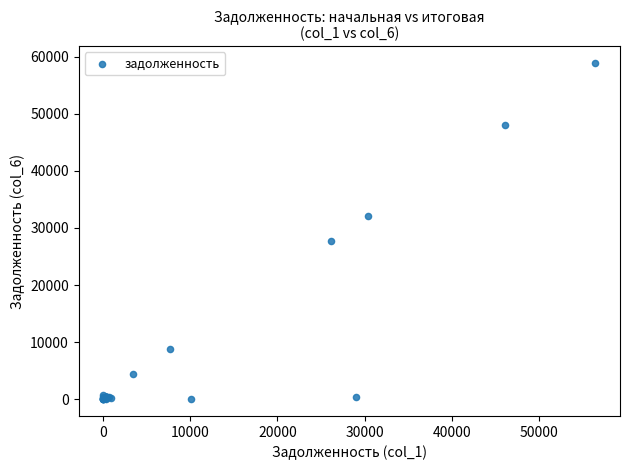

What Y value in the scatter plot is closest to 29434?

27766.2